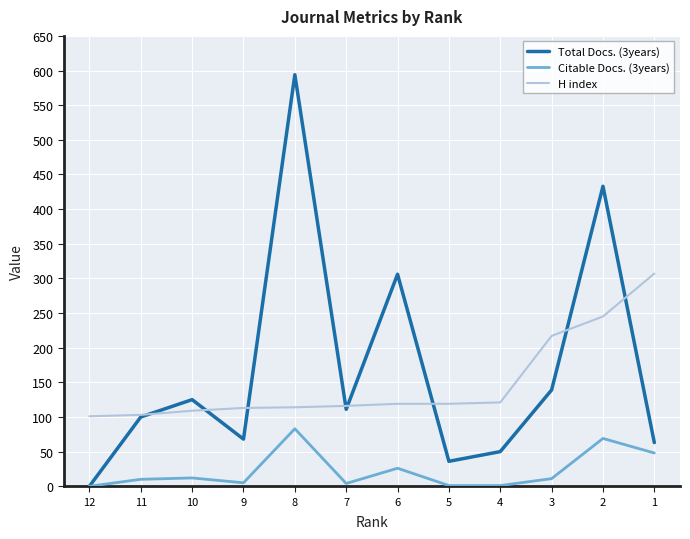

What is the approximate value of Citable Docs. (3years) at 9, to the nearest 5?

5